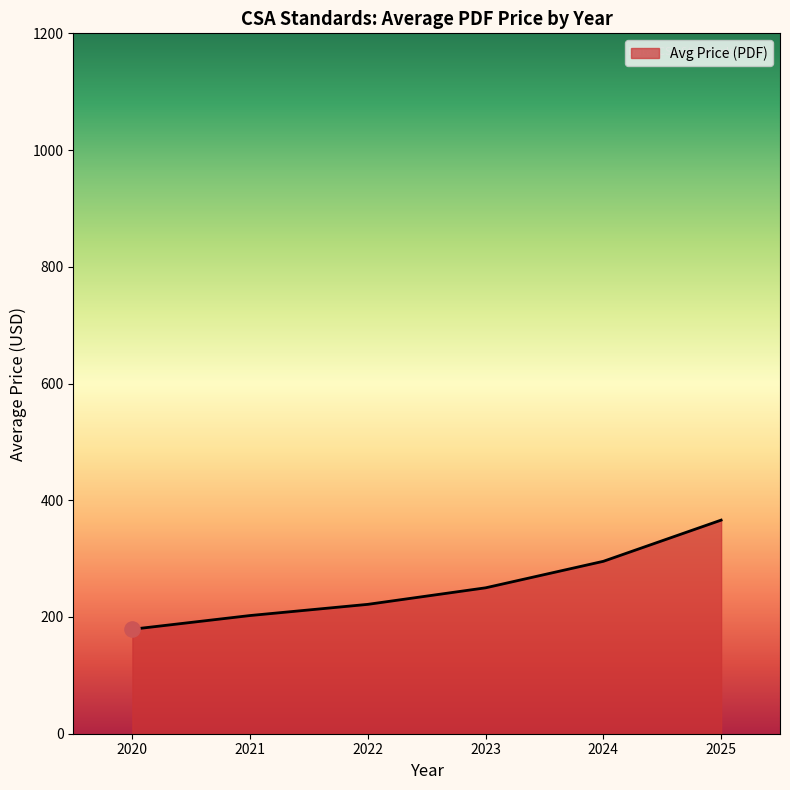

Approximately how many times larger is the value at 2025 compared to 2023?

1.5